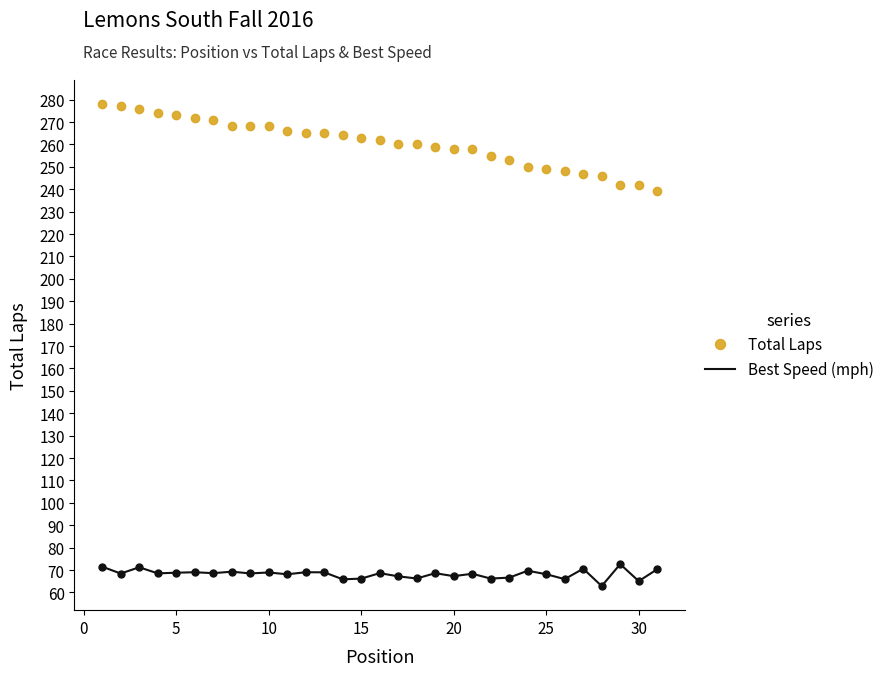

True or false: Total Laps and Best Speed (mph) cross at least once.

False